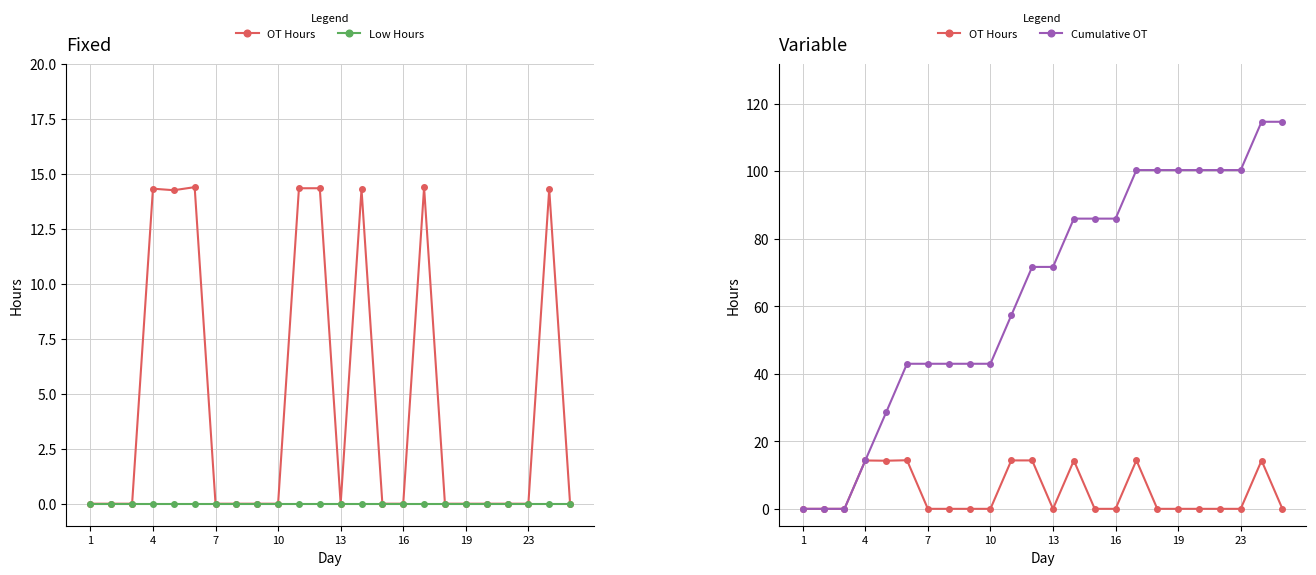

Which series has the largest total across all categories?

Cumulative OT